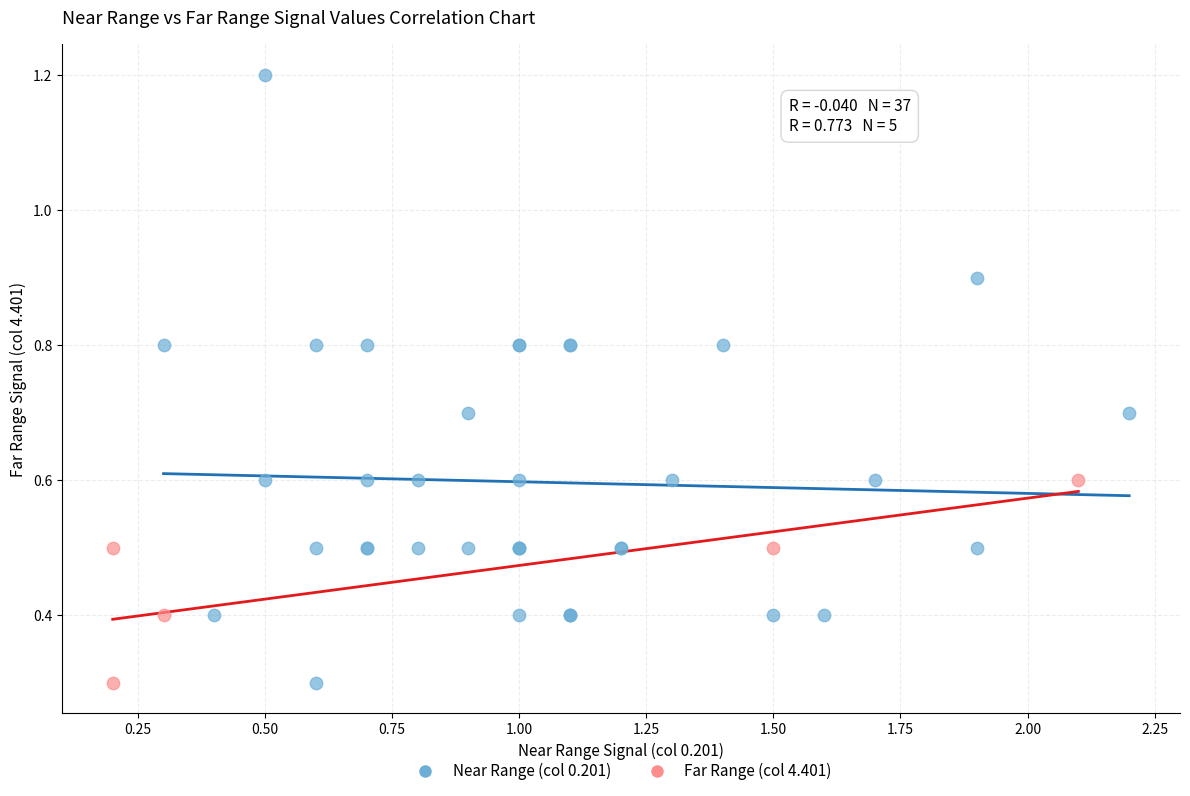

Which series reaches the maximum Y coordinate?

Near Range (col 0.201)